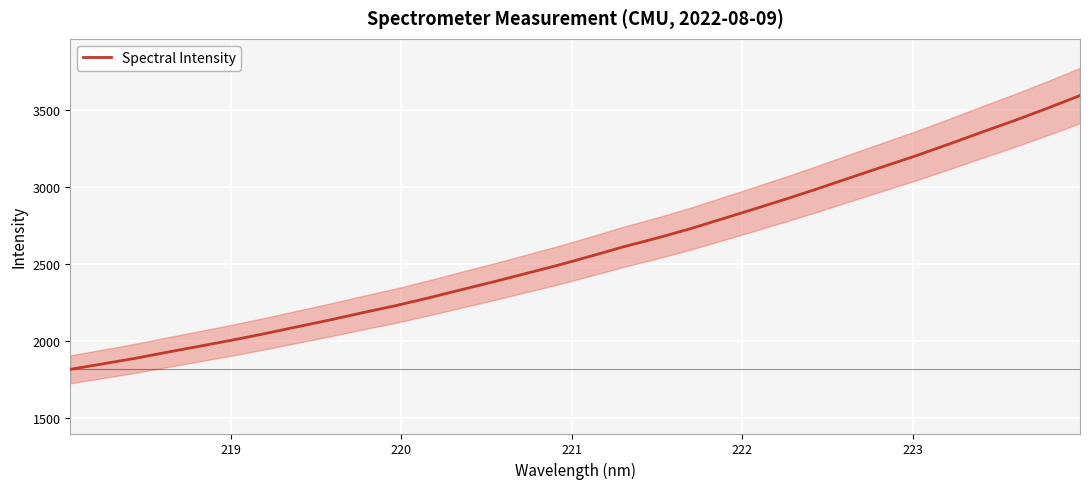

Does the chart display data point markers on the line(s)?

No